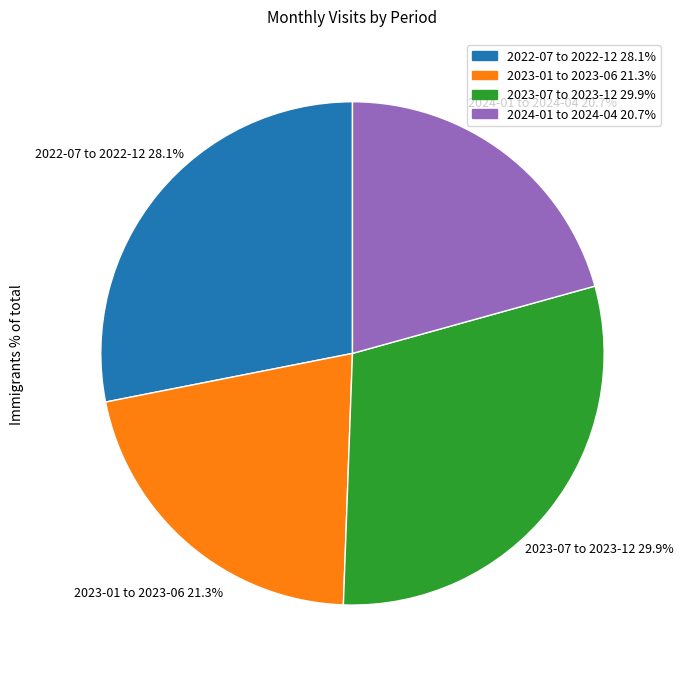

Does any single category account for the majority?

No